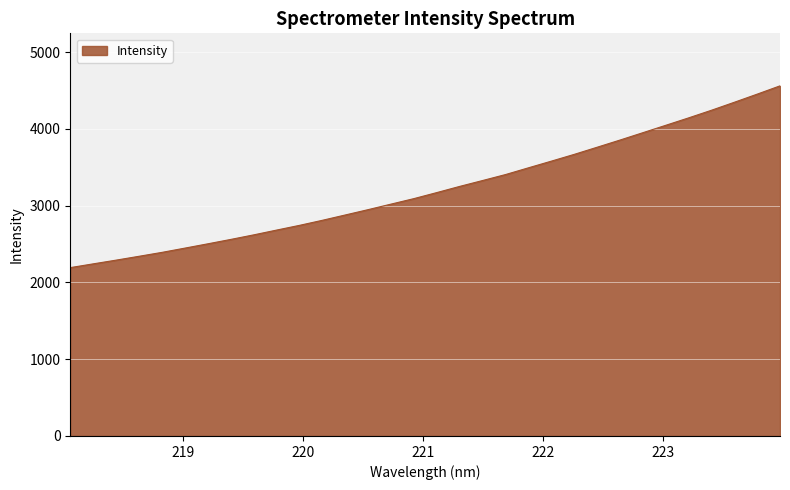

What is the maximum value shown in the chart?

4560.1